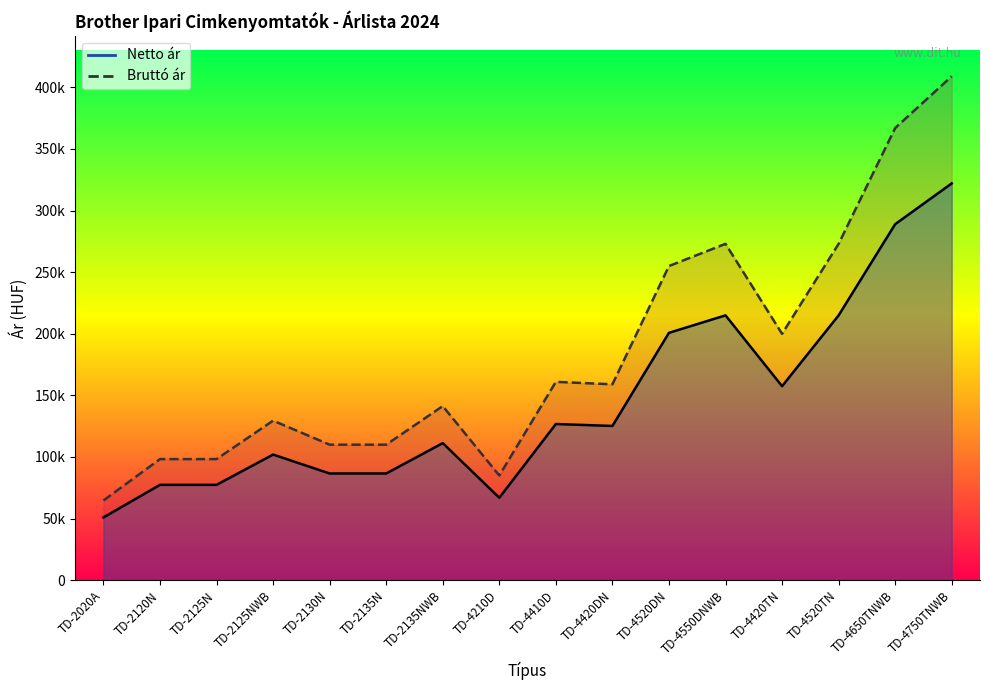

True or false: Netto ar and Brutto ar cross at least once.

False